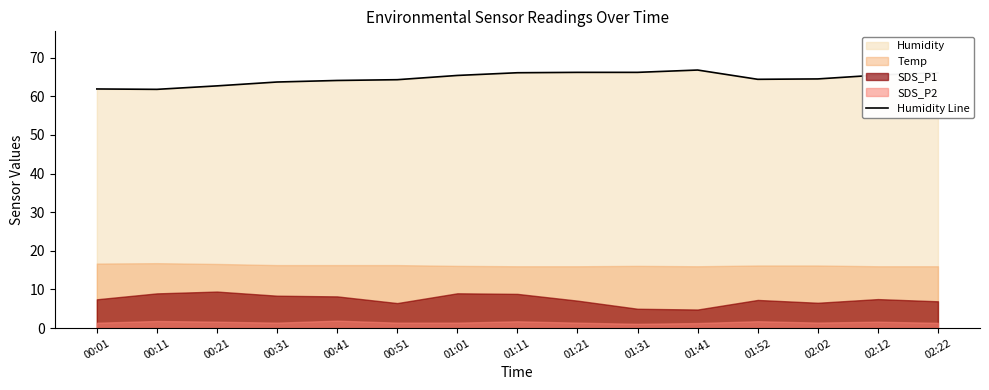

Which has a higher value, 02:22 or 01:11?

02:22